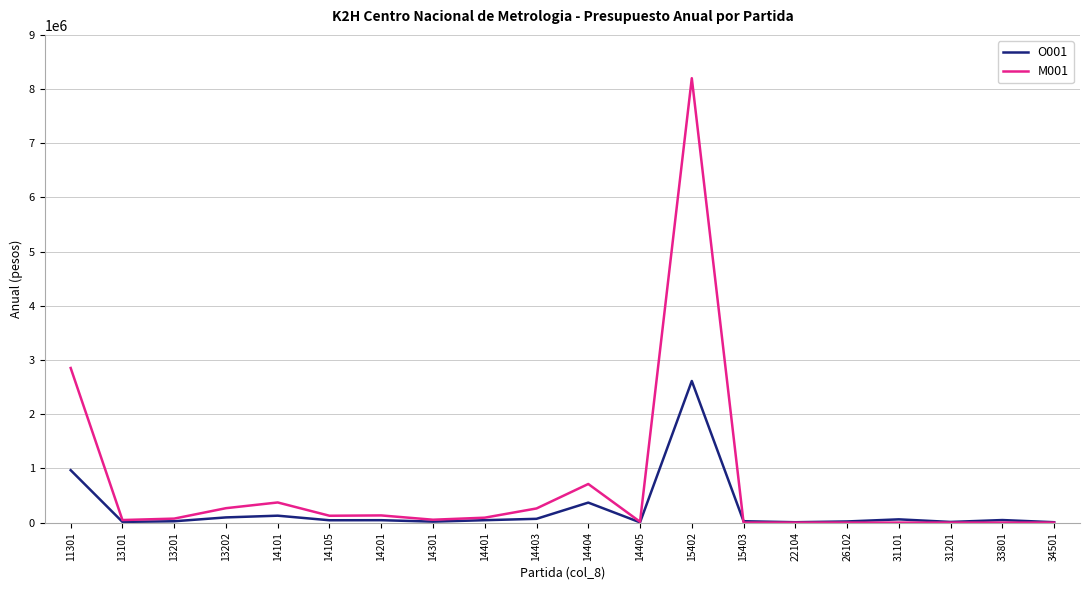

At which label does O001 first exceed 44373?

11301